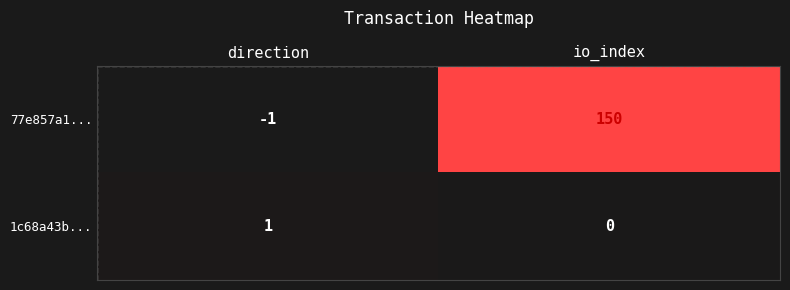

What is the total value across all series at io_index?

150